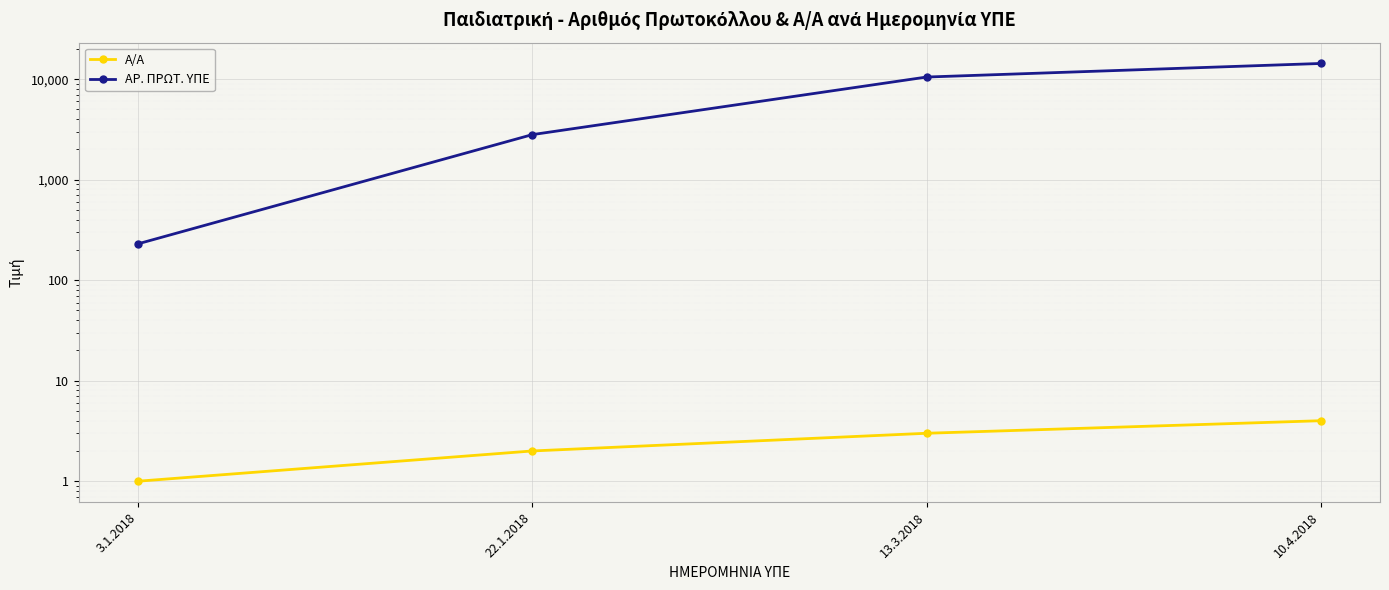

What is the total value across all series at 22.1.2018?

2810